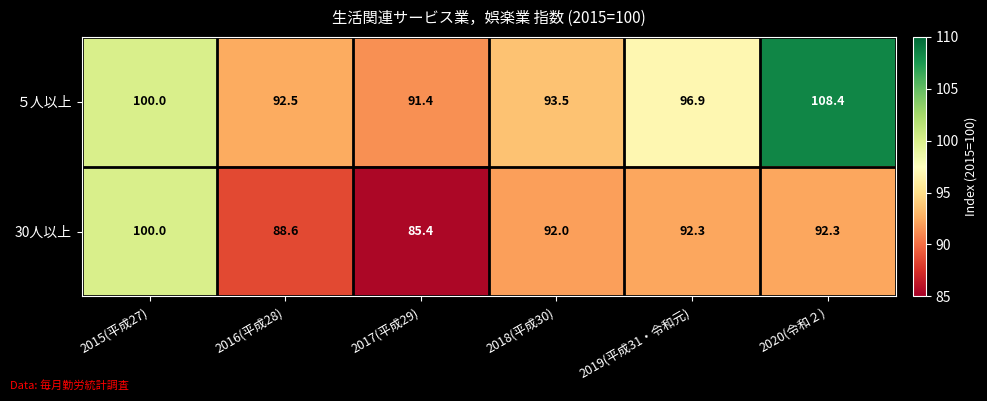

At which label does 30人以上 reach its minimum?

2017(平成29)